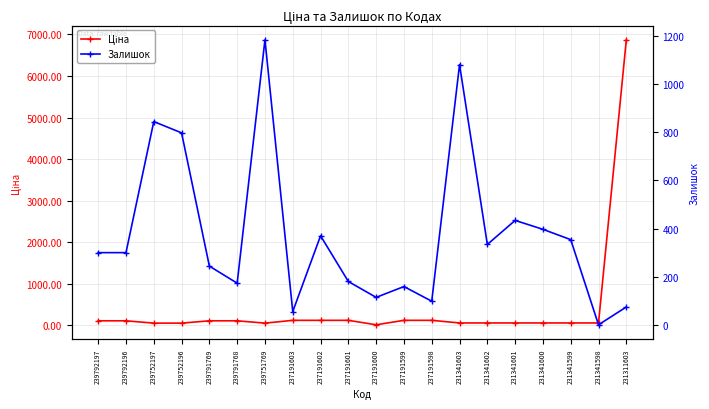

What is the sum of the Ціна values at 237191601 and 231341598?

183.0